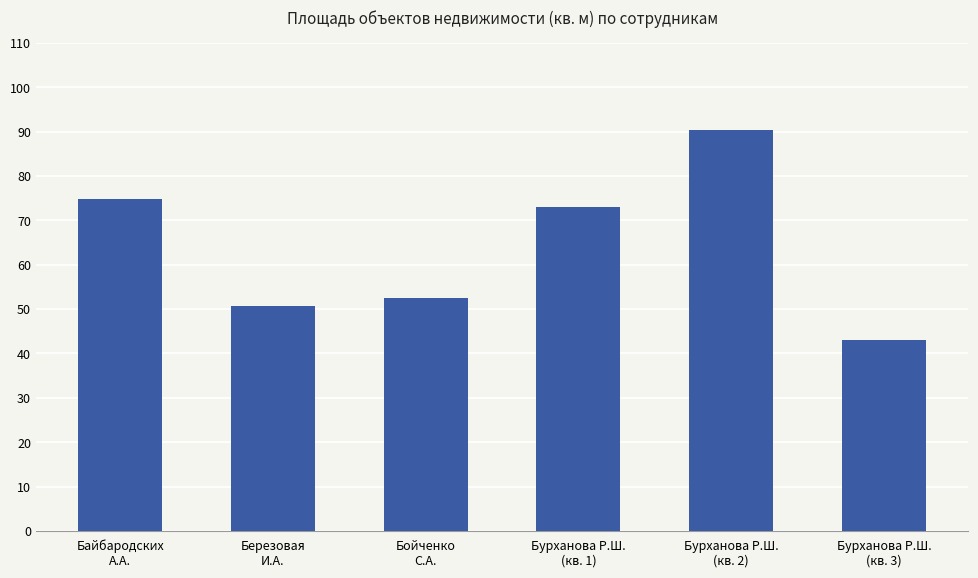

What is the label of the 1st bar from the left?

Байбародских
А.А.